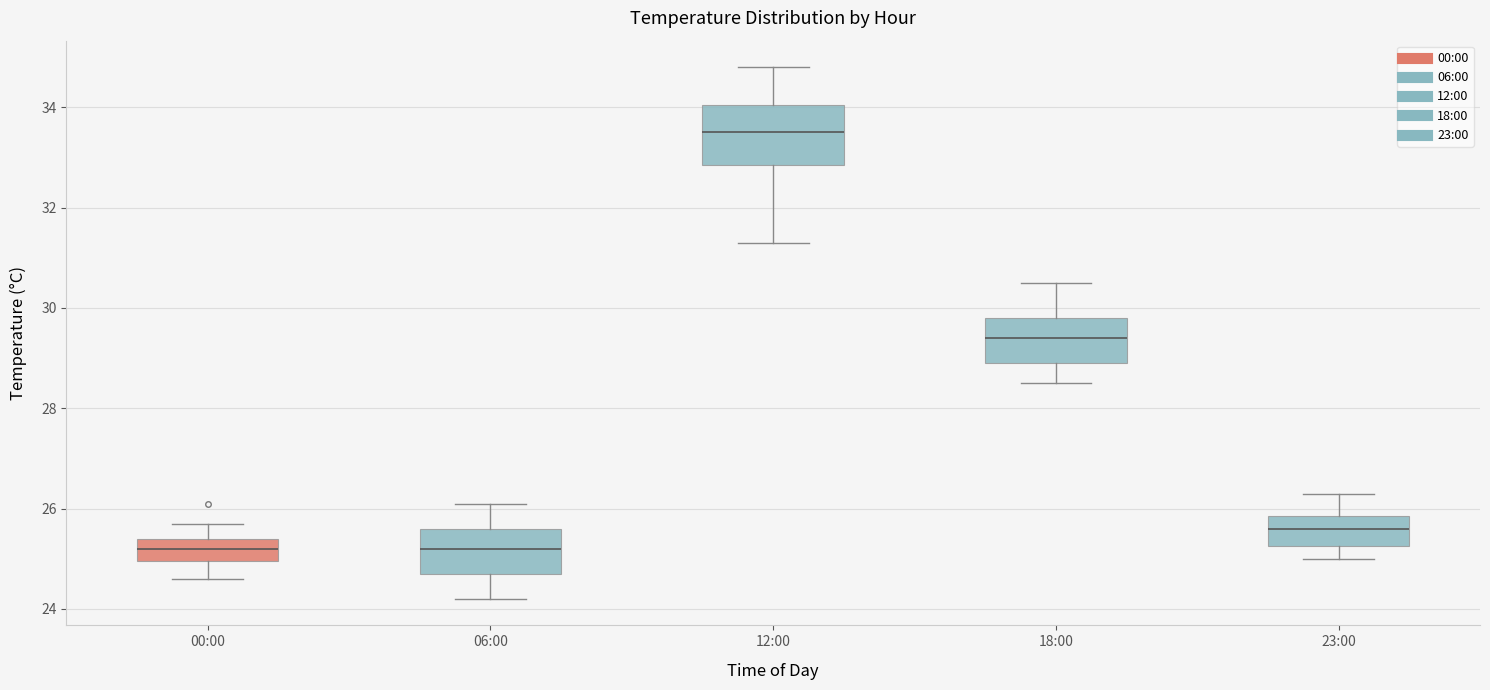

Comparing the boxes themselves (not the whiskers), which one is the tallest?

12:00